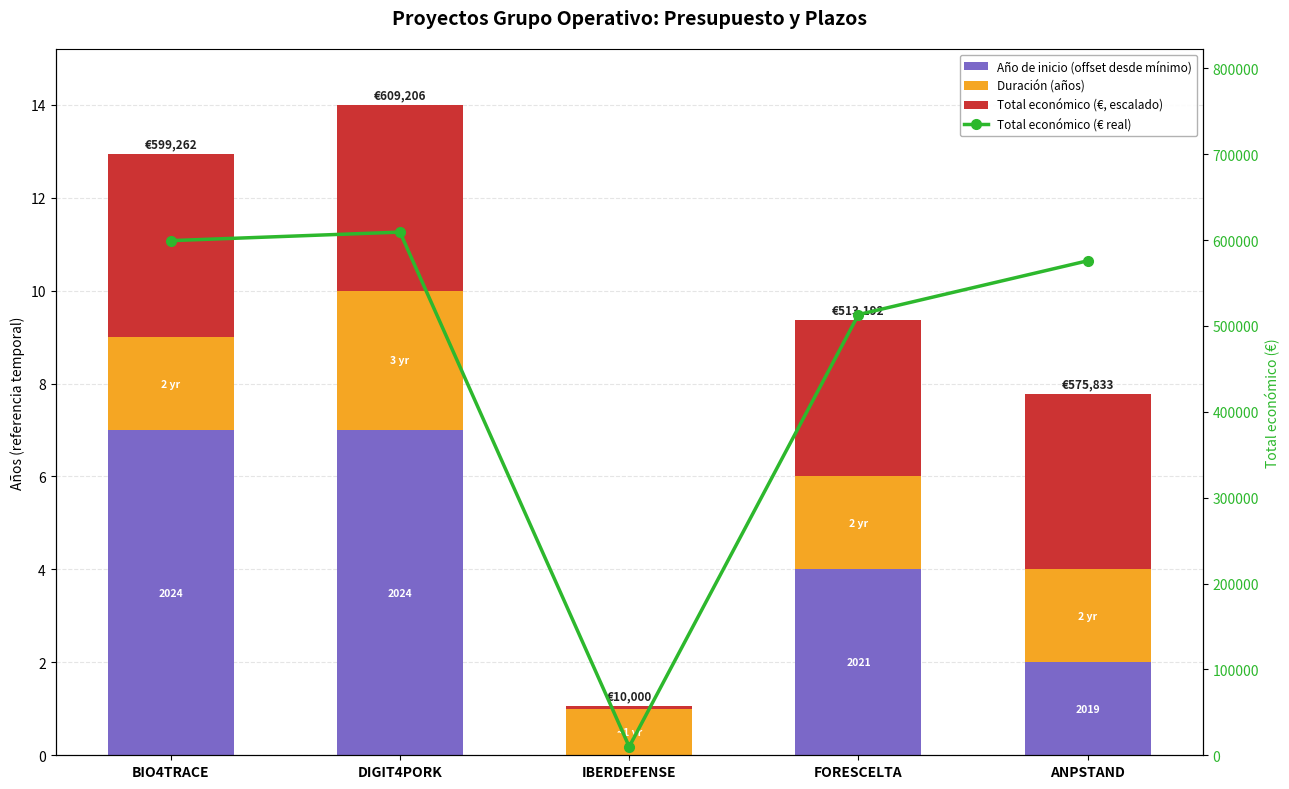

Which category has the lowest value in the Año de inicio (offset desde mínimo) series?

IBERDEFENSE